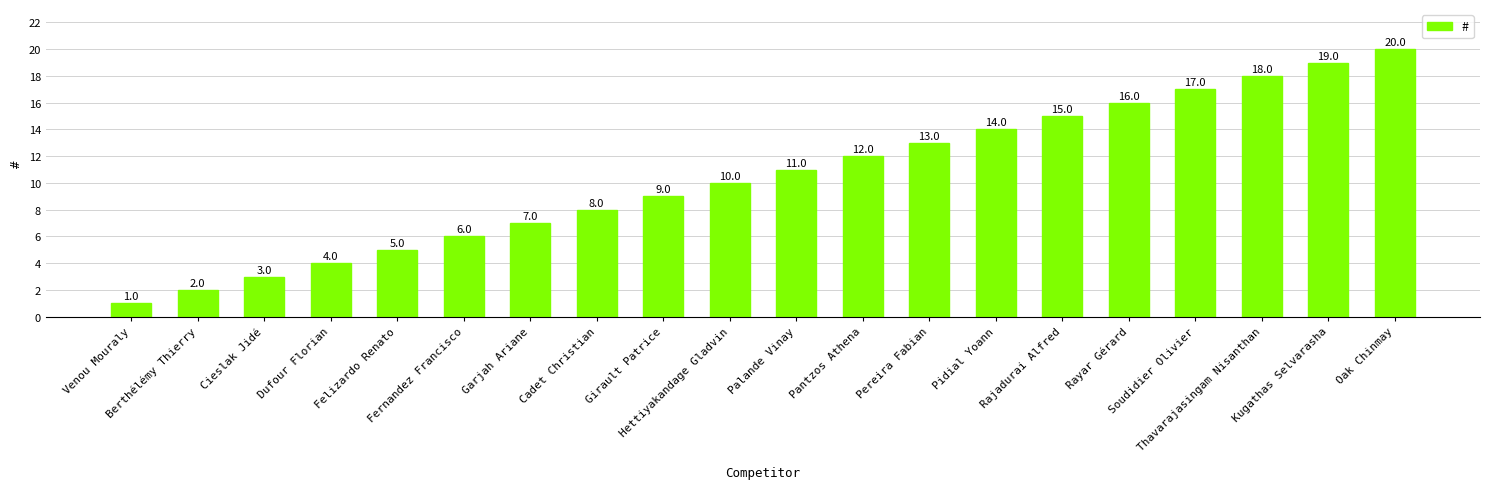

Reading left to right, what are all the values shown in this chart?

Venou Mouraly=1	Berthélémy Thierry=2	Cieslak Jidé=3	Dufour Florian=4	Felizardo Renato=5	Fernandez Francisco=6	Garjah Ariane=7	Cadet Christian=8	Girault Patrice=9	Hettiyakandage Gladvin=10	Palande Vinay=11	Pantzos Athena=12	Pereira Fabian=13	Pidial Yoann=14	Rajadurai Alfred=15	Rayar Gérard=16	Soudidier Olivier=17	Thavarajasingam Nisanthan=18	Kugathas Selvarasha=19	Oak Chinmay=20